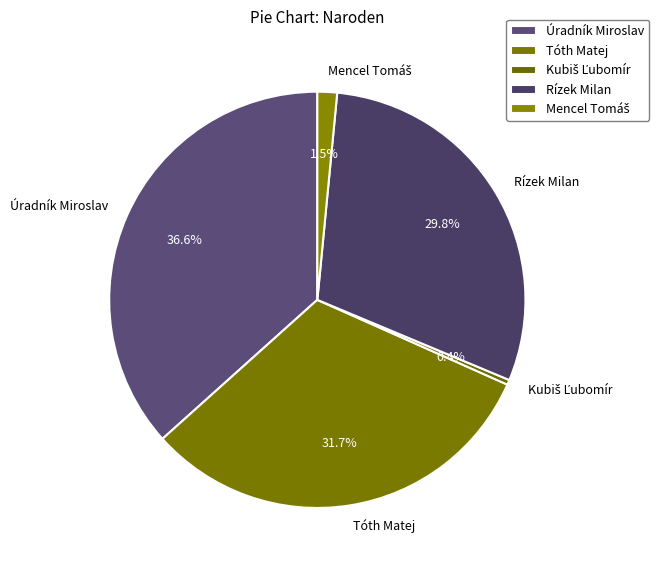

How much of the chart is everything except Tóth Matej?

68.3%